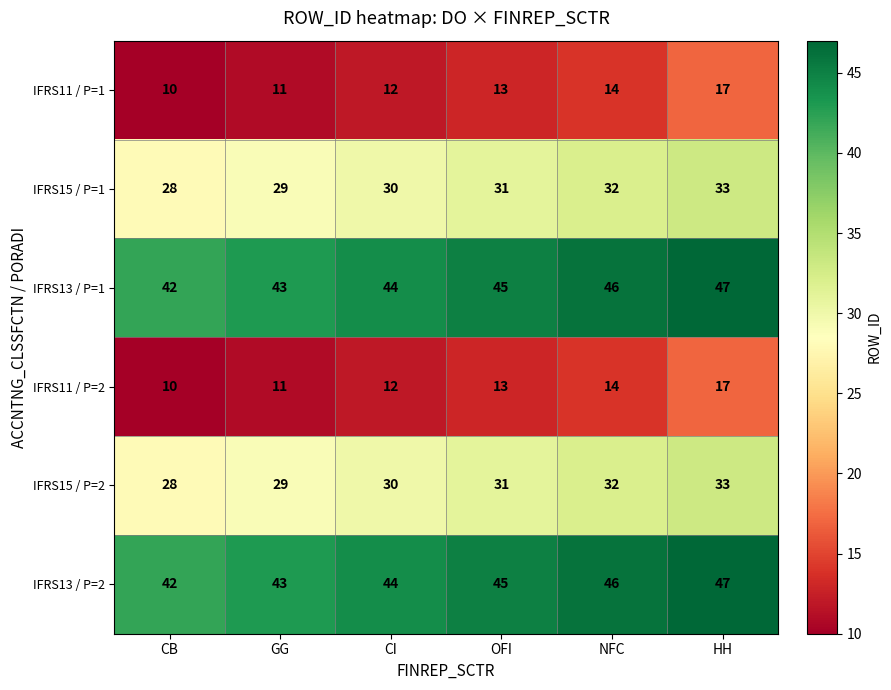

What is the spread (max minus min) of values at OFI?

32